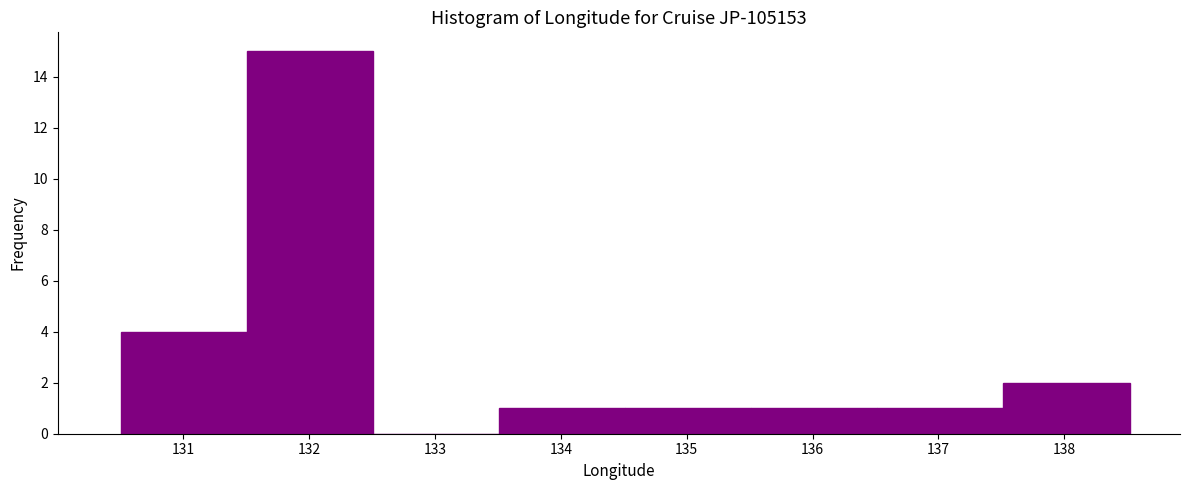

Reading left to right, transcribe this chart: for each bar, give the range it covers on the x-axis and its height. Neither the bar edges nor the heights are printed on the chart, so give them approximately, as read against the axes.

130.5 to 131.5: 4
131.5 to 132.5: 15
132.5 to 133.5: 0
133.5 to 134.5: 1
134.5 to 135.5: 1
135.5 to 136.5: 1
136.5 to 137.5: 1
137.5 to 138.5: 2